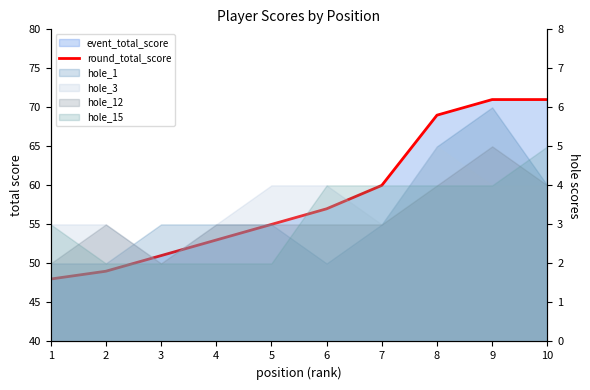

Is it true that the value at 4 is 53?

True